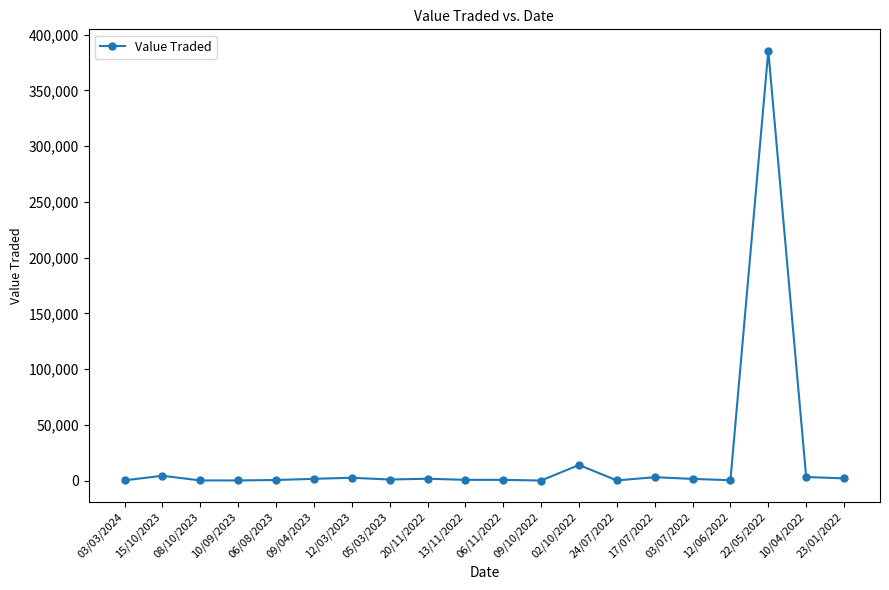

What is the maximum value shown in the chart?

385545